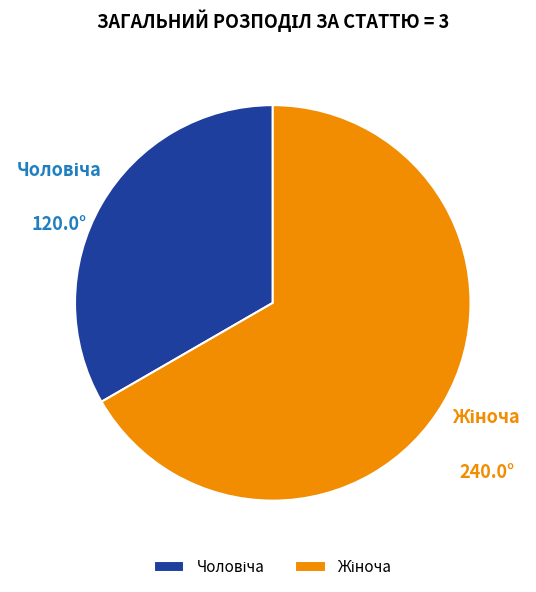

Is there any slice that represents more than half of the pie?

Yes